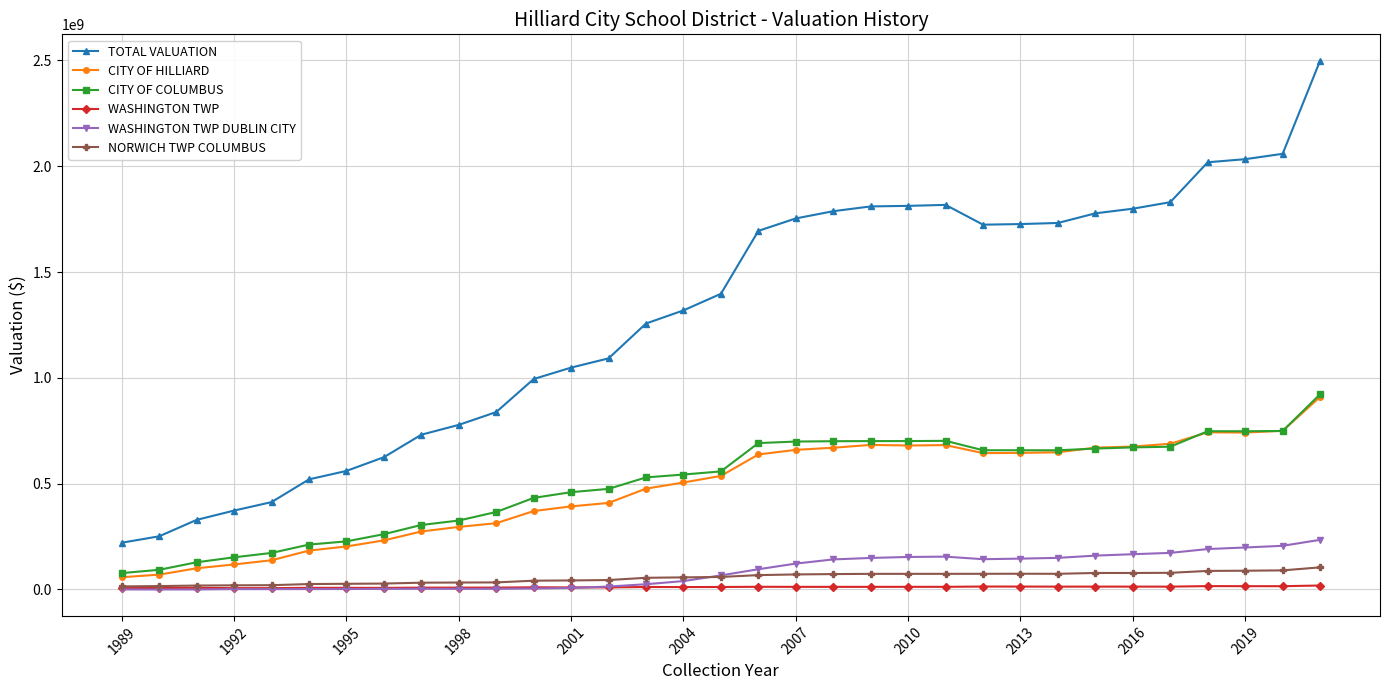

What is the maximum value for TOTAL VALUATION?

2498393750